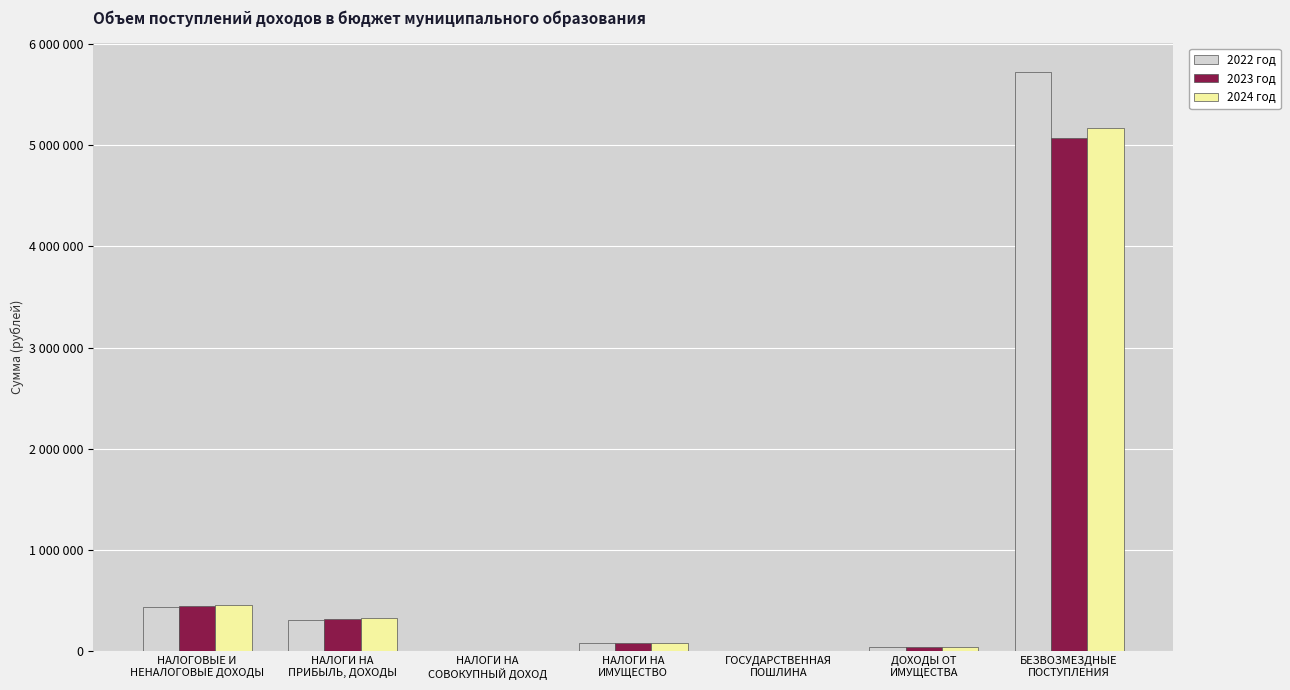

List the series in order of their overall mean, lowest first.

2023 год, 2024 год, 2022 год